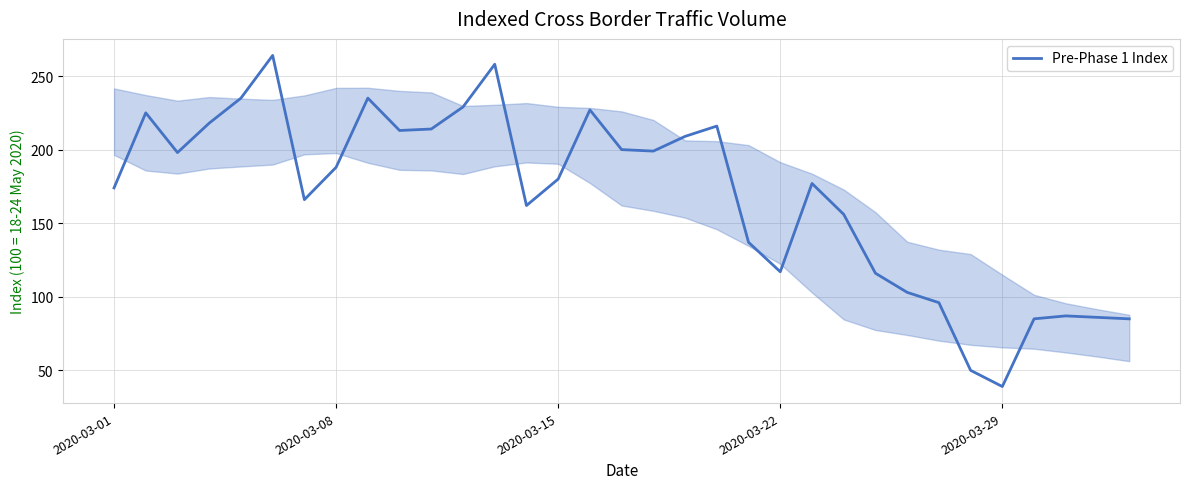

What is the sum of all values?

5544